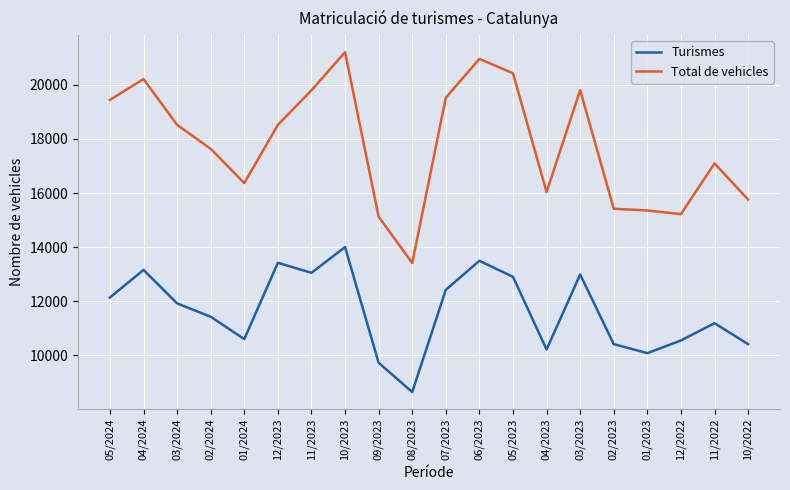

Which series has the widest spread of values?

Total de vehicles